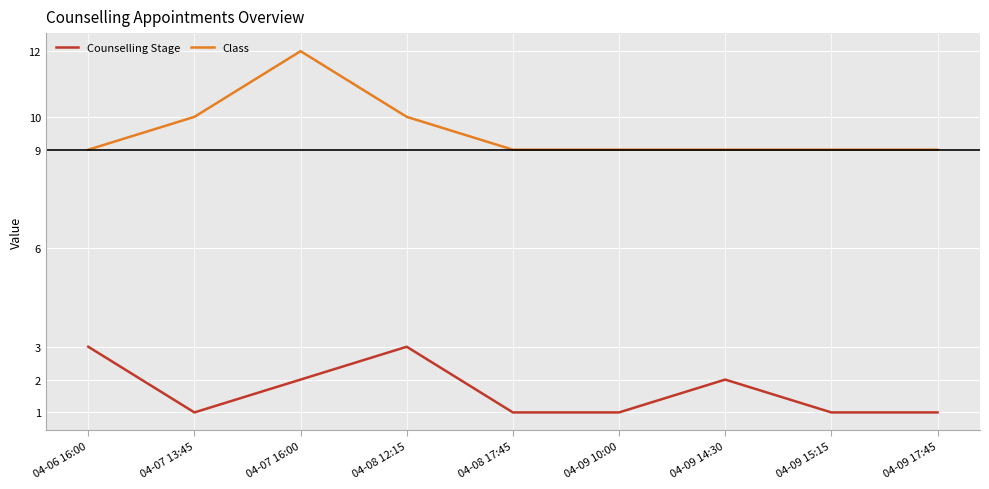

True or false: Counselling Stage and Class cross at least once.

False